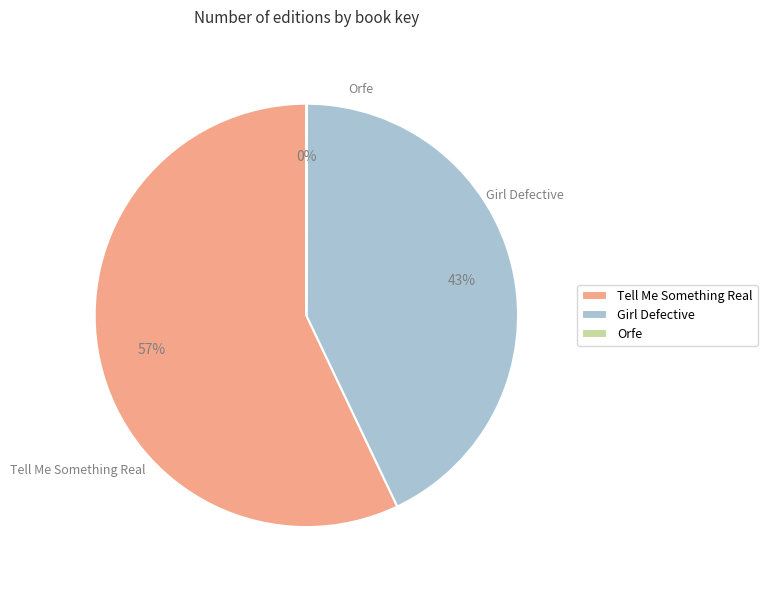

To the nearest percent, what portion does Tell Me Something Real represent?

57%